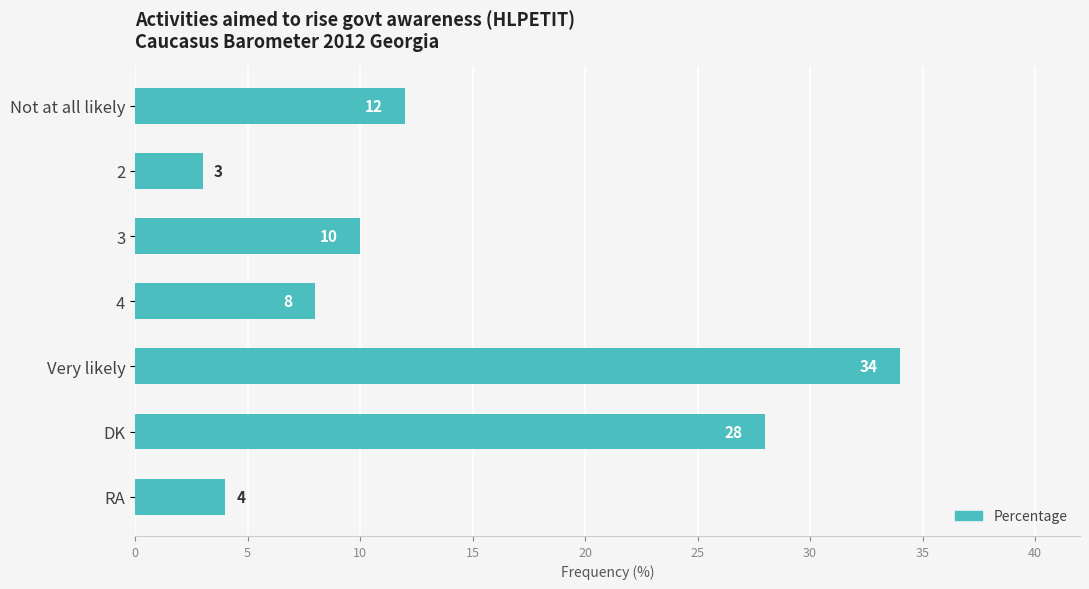

Rank the categories by value from highest to lowest.

Very likely, DK, Not at all likely, 3, 4, RA, 2